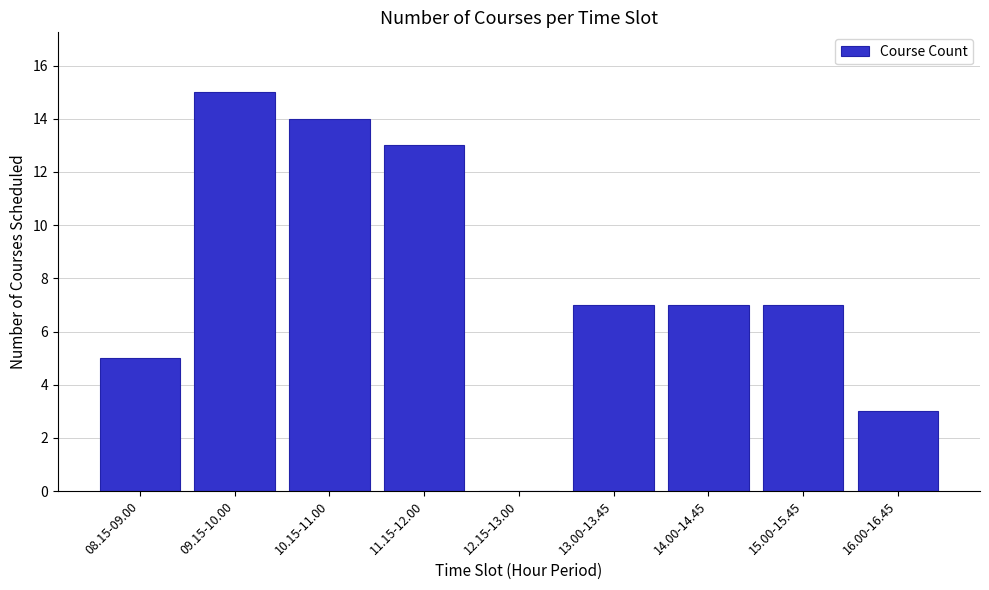

Reading left to right, what are all the values shown in this chart?

08.15-09.00=5	09.15-10.00=15	10.15-11.00=14	11.15-12.00=13	12.15-13.00=0	13.00-13.45=7	14.00-14.45=7	15.00-15.45=7	16.00-16.45=3